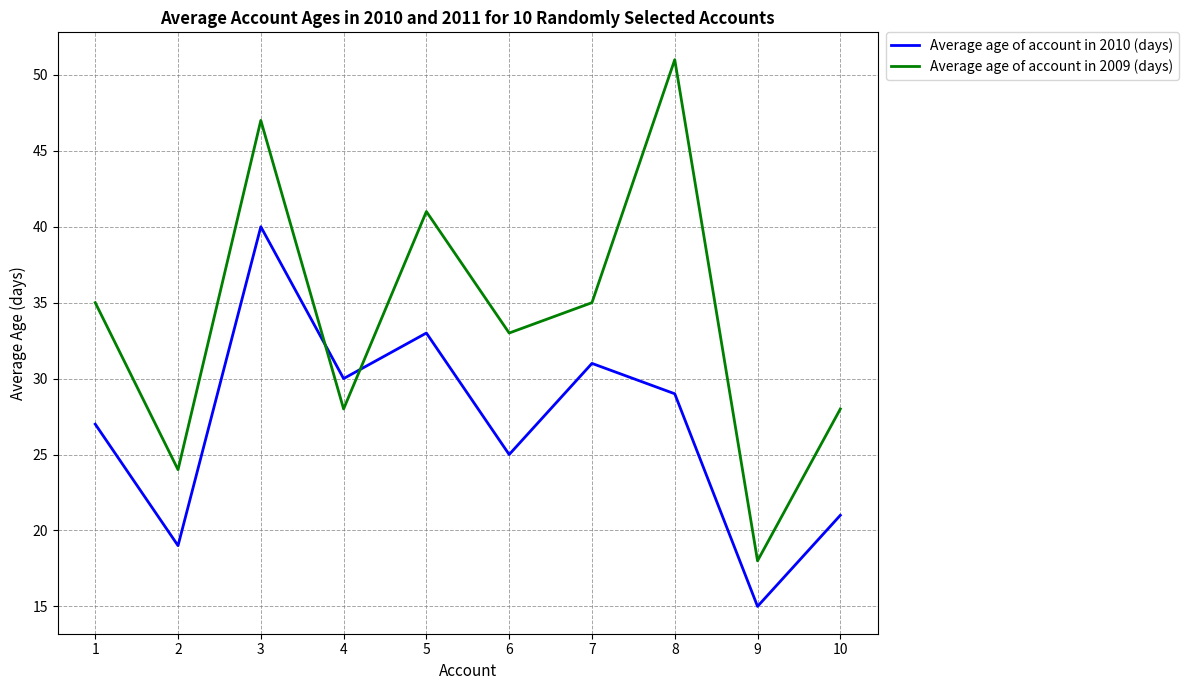

Which series has the largest range (max minus min)?

Average age of account in 2009 (days)